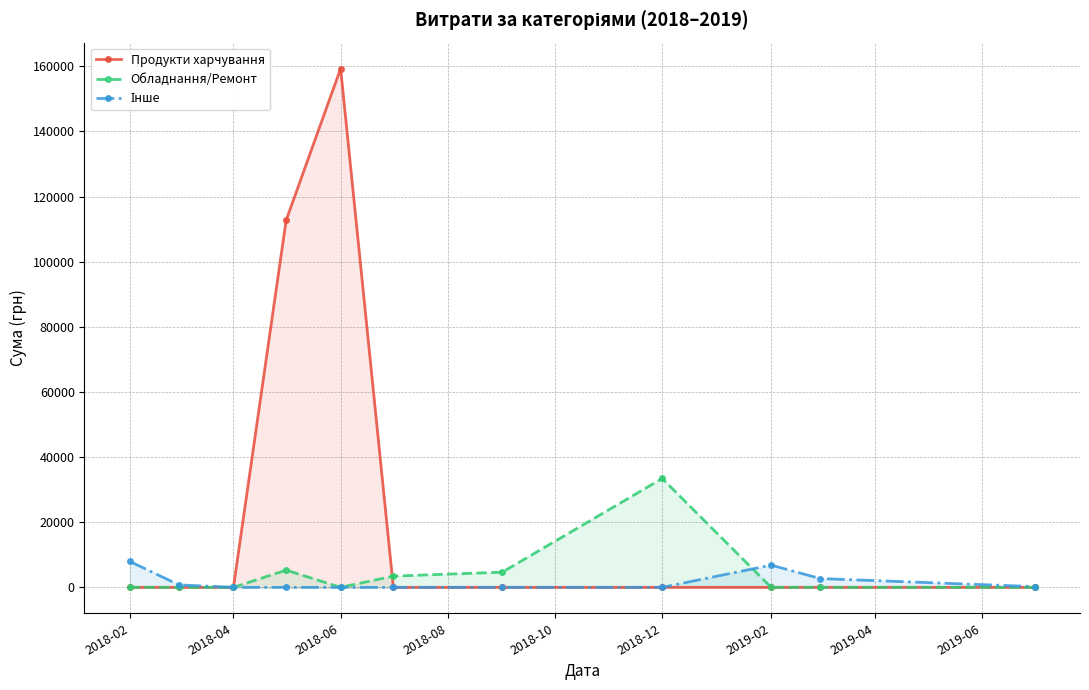

At which label does Інше reach its peak?

2018-02